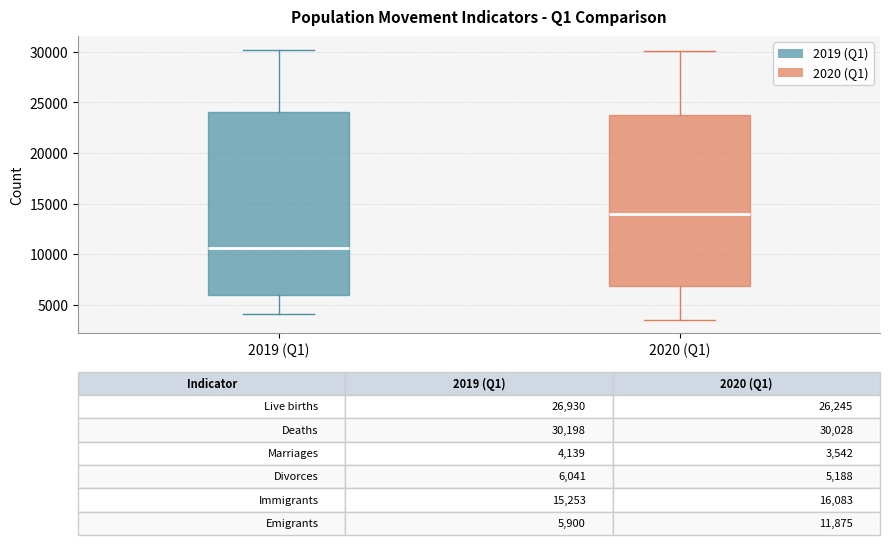

Which box is the tallest, from its lower edge to its upper edge?

2019 (Q1)